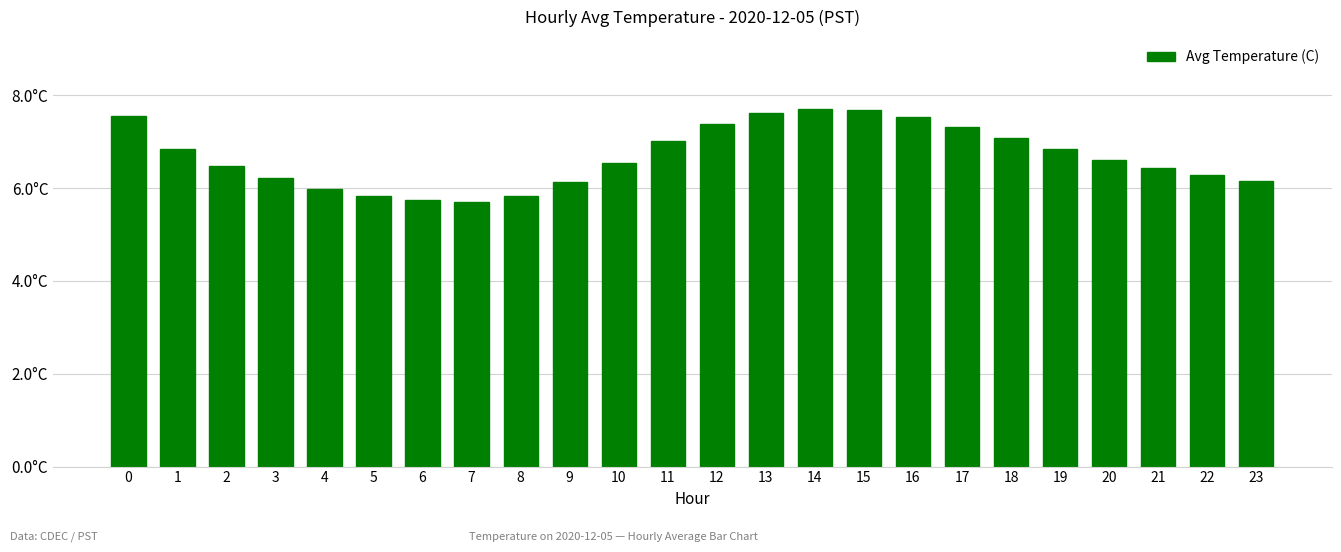

Which category has the lowest value across all series?

7